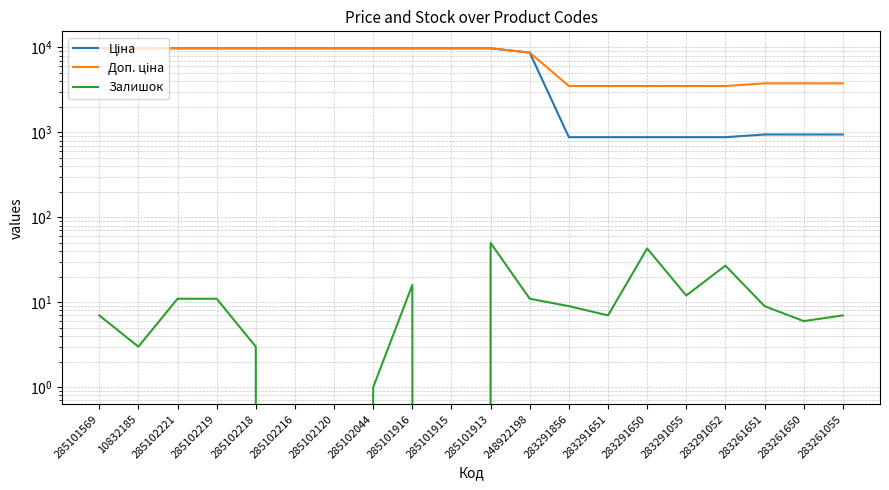

Does the chart display data point markers on the line(s)?

No